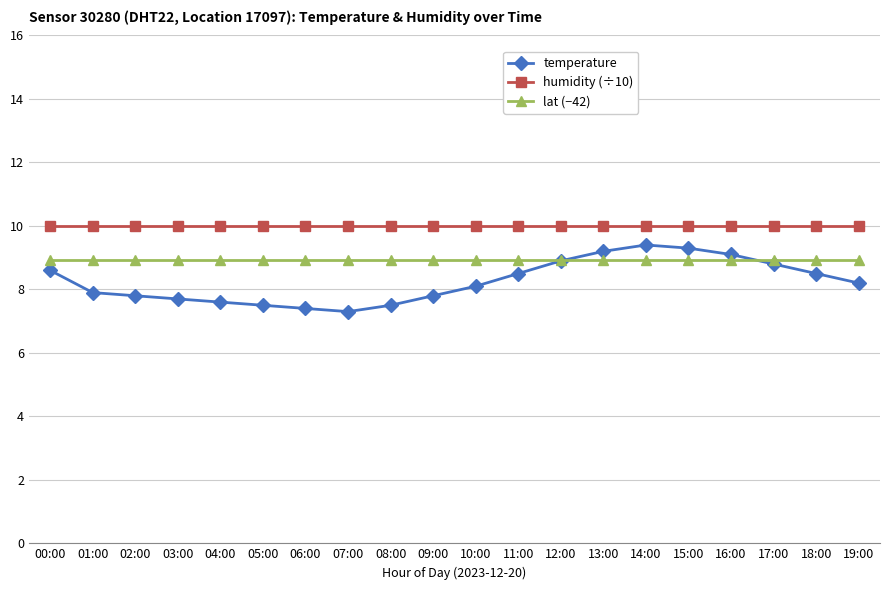

Count the number of categories in the chart.

20